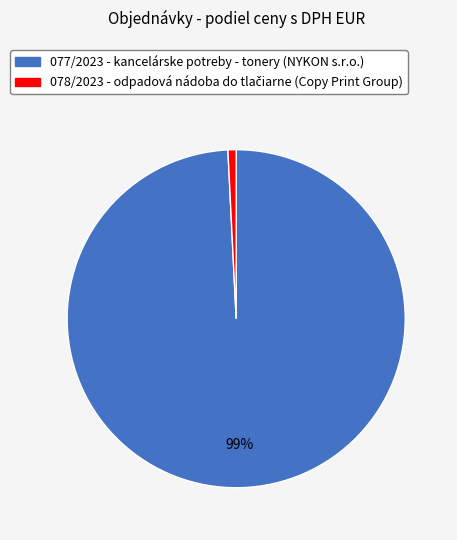

What is the largest slice in the pie chart?

077/2023 - kancelárske potreby - tonery